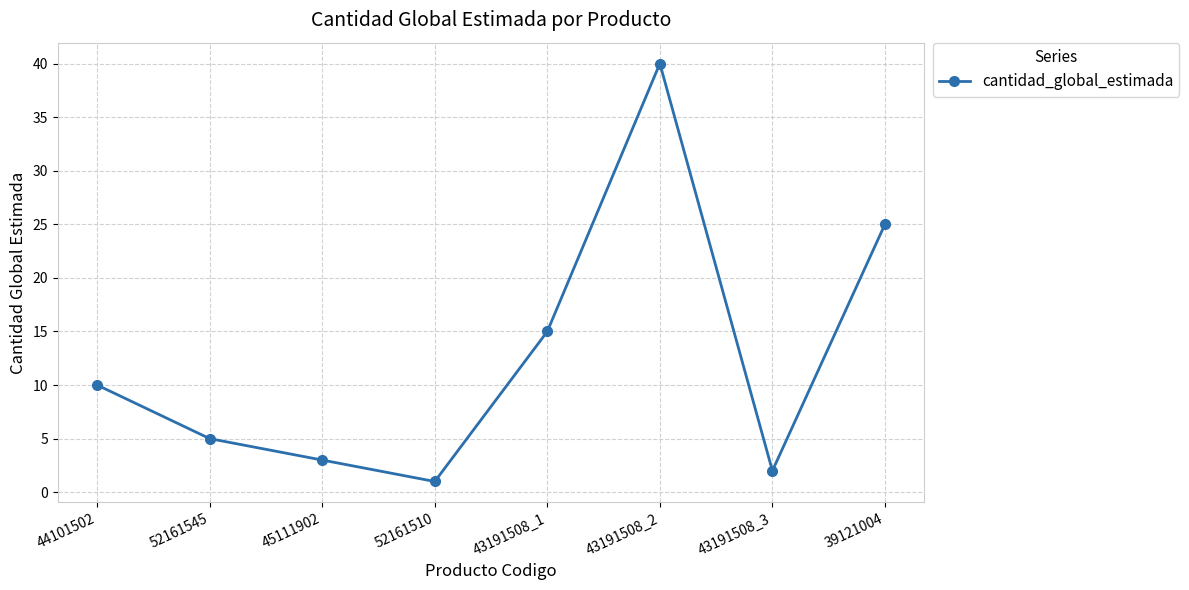

What is the maximum value shown in the chart?

40